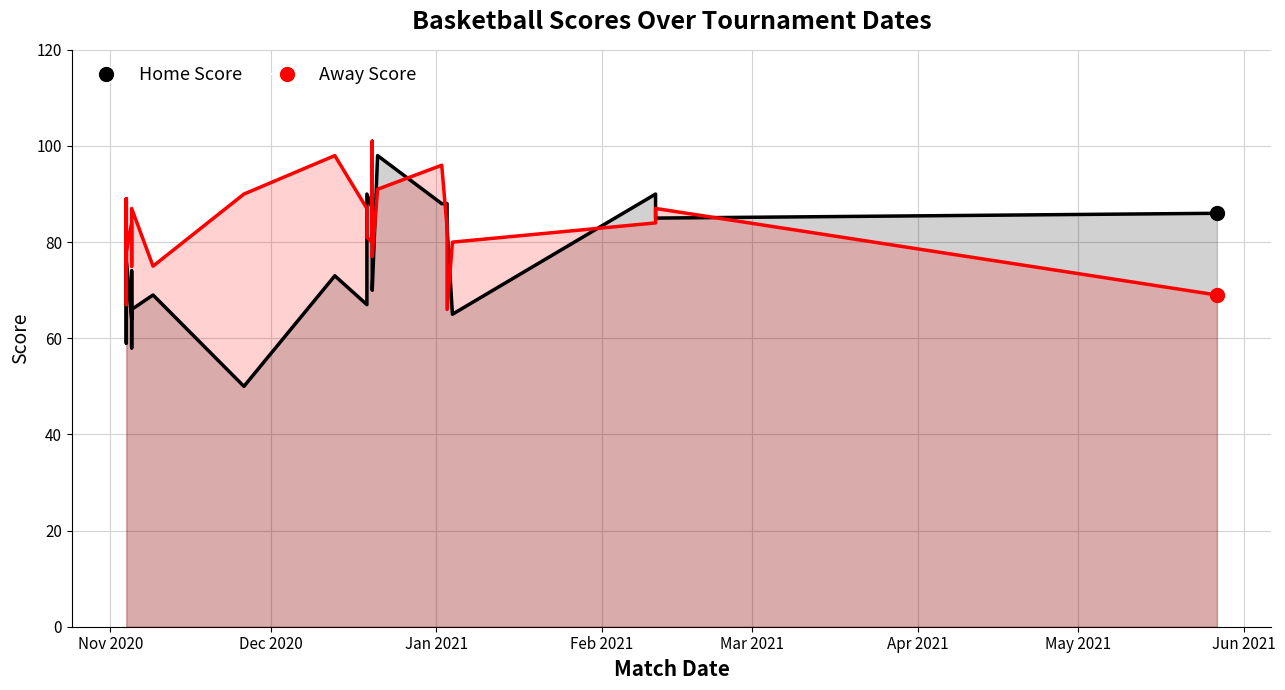

Does the chart display data point markers on the line(s)?

No